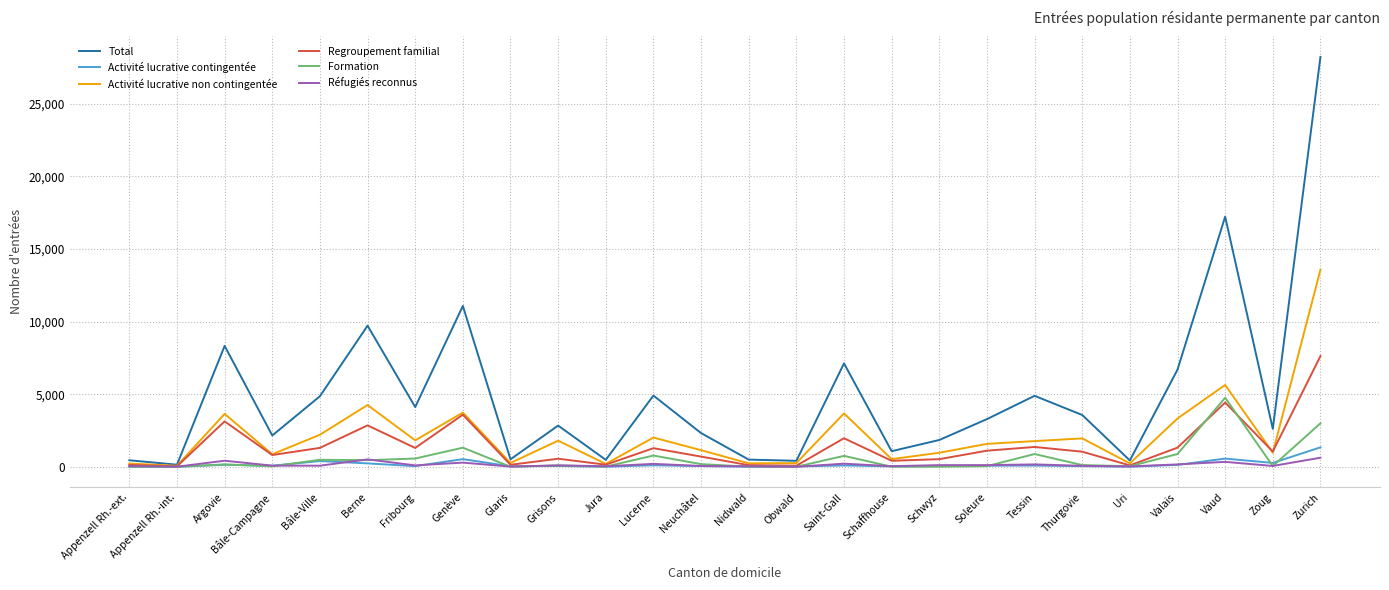

Read the Total value at Jura.

478